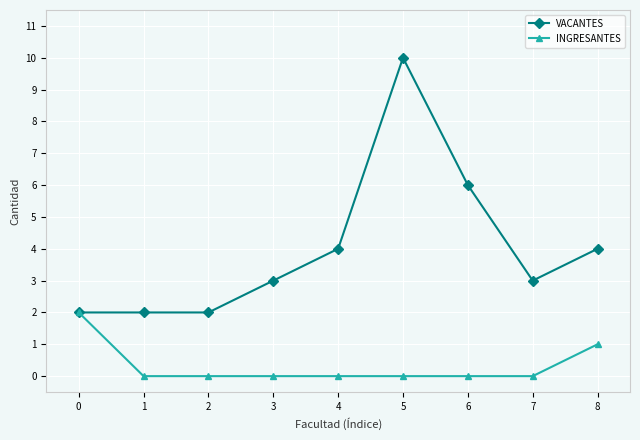

At which category is the sum across all series the highest?

5